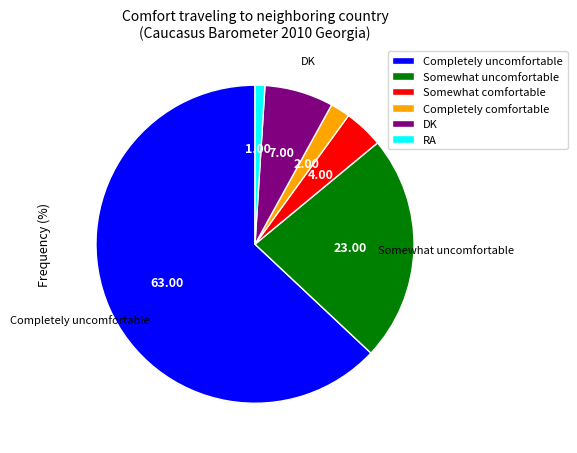

Which category has the smallest portion of the pie?

RA